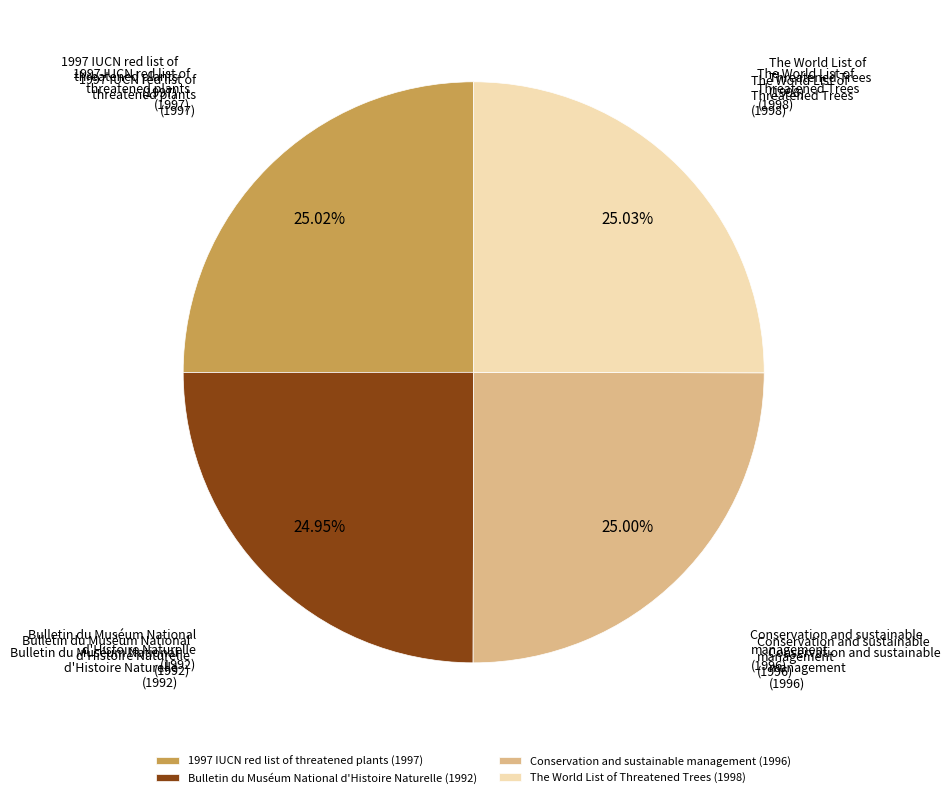

Approximately how many times larger is the value at 1997 IUCN red list of threatened plants (1997) compared to The World List of Threatened Trees (1998)?

1.0